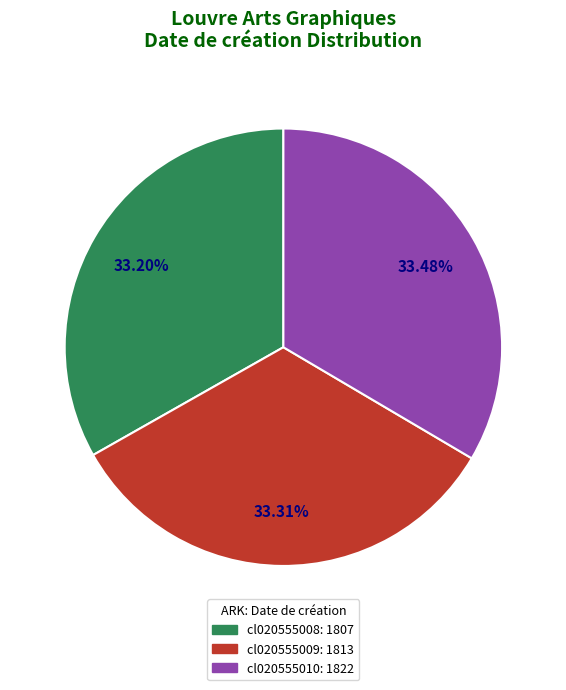

True or false: cl020555010 accounts for 48% of the total.

False